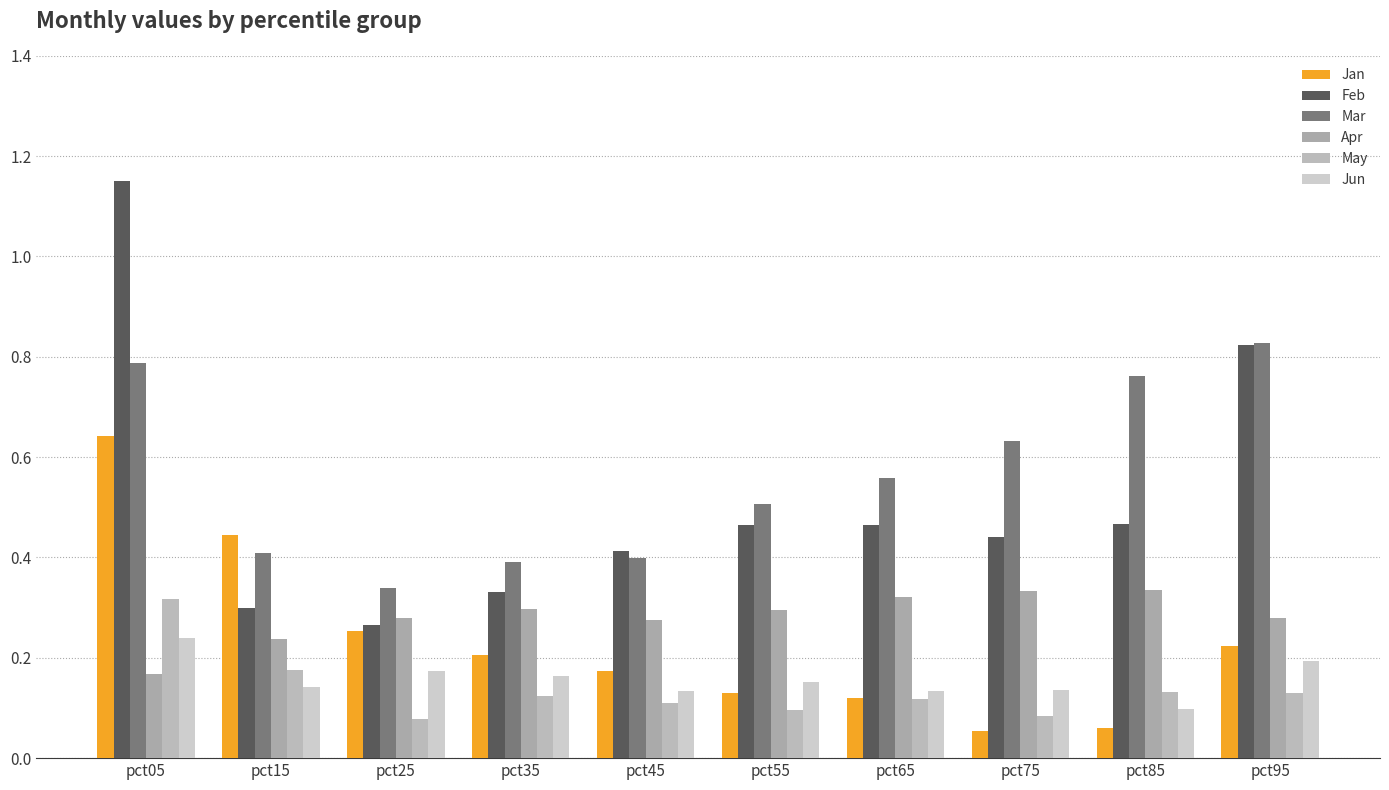

The value of Jan at pct75 is 0.1. True or false?

True